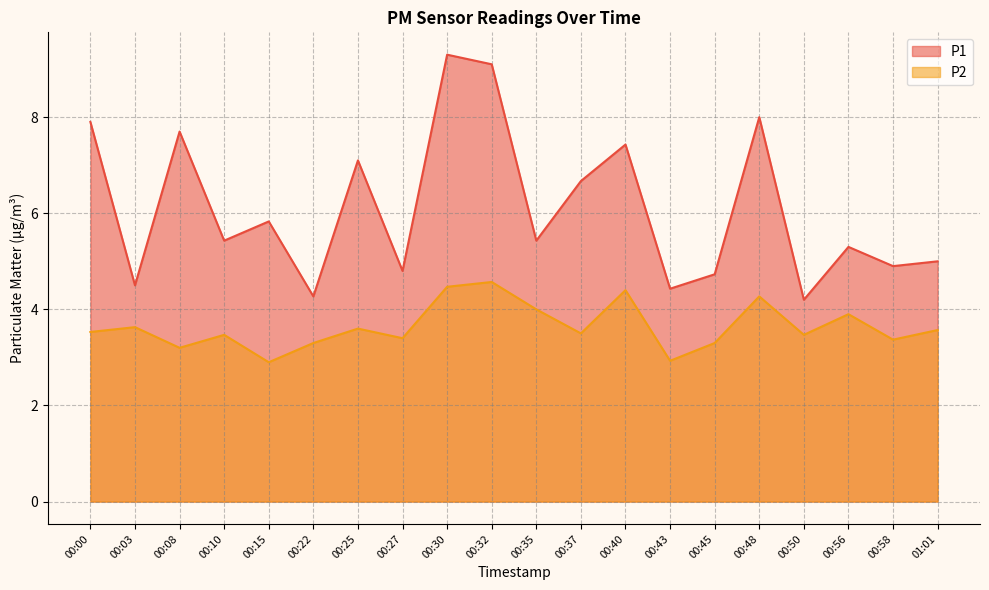

What is the difference between the P1 values at 00:15 and 00:45?

1.1